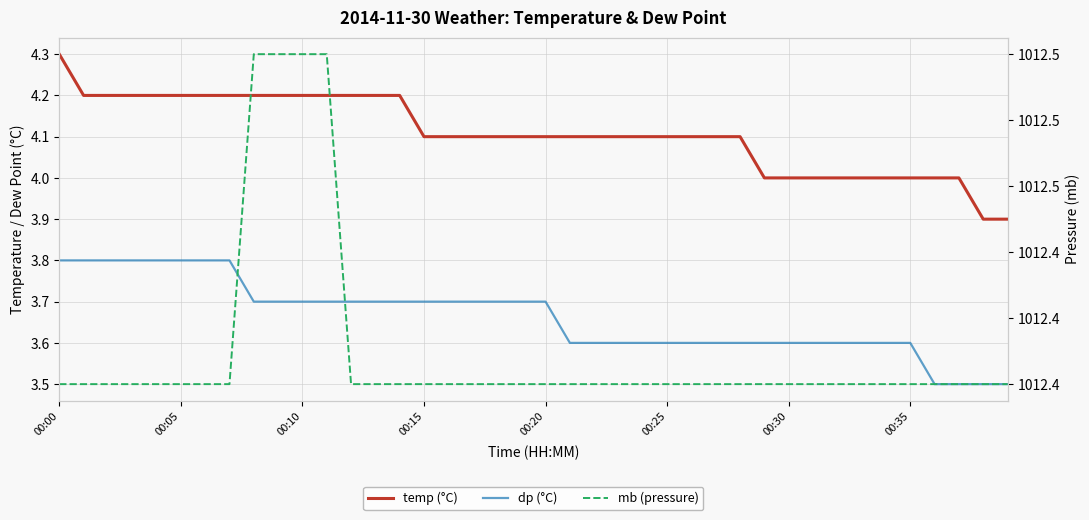

Which series has the largest total across all categories?

mb (pressure)